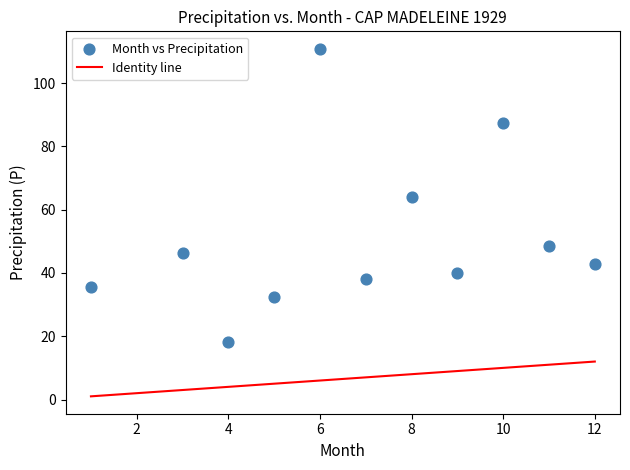

What is the range of Y values (max minus min)?

92.8